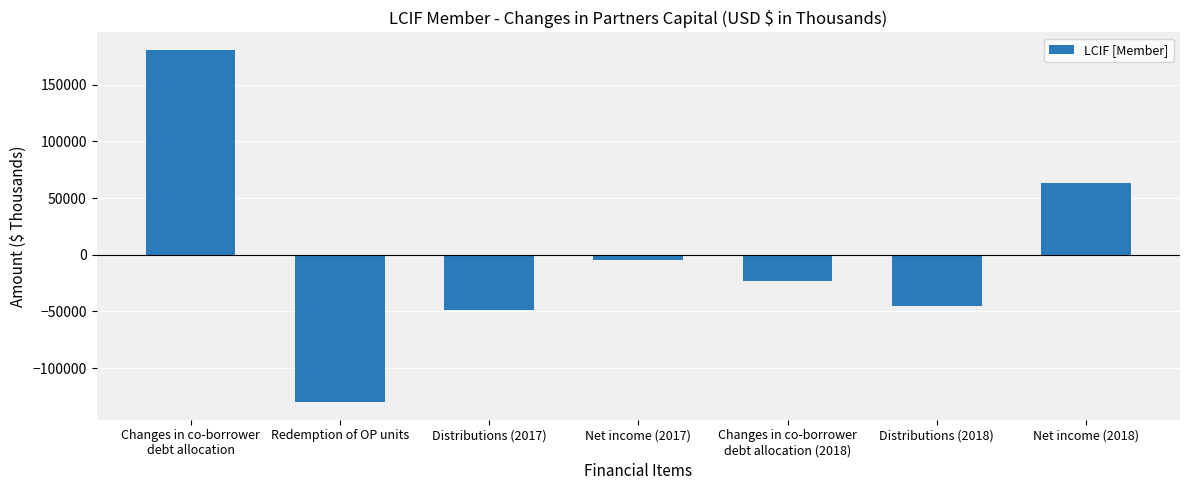

Rank the categories by value from highest to lowest.

Changes in co-borrower
debt allocation, Net income (2018), Net income (2017), Changes in co-borrower
debt allocation (2018), Distributions (2018), Distributions (2017), Redemption of OP units